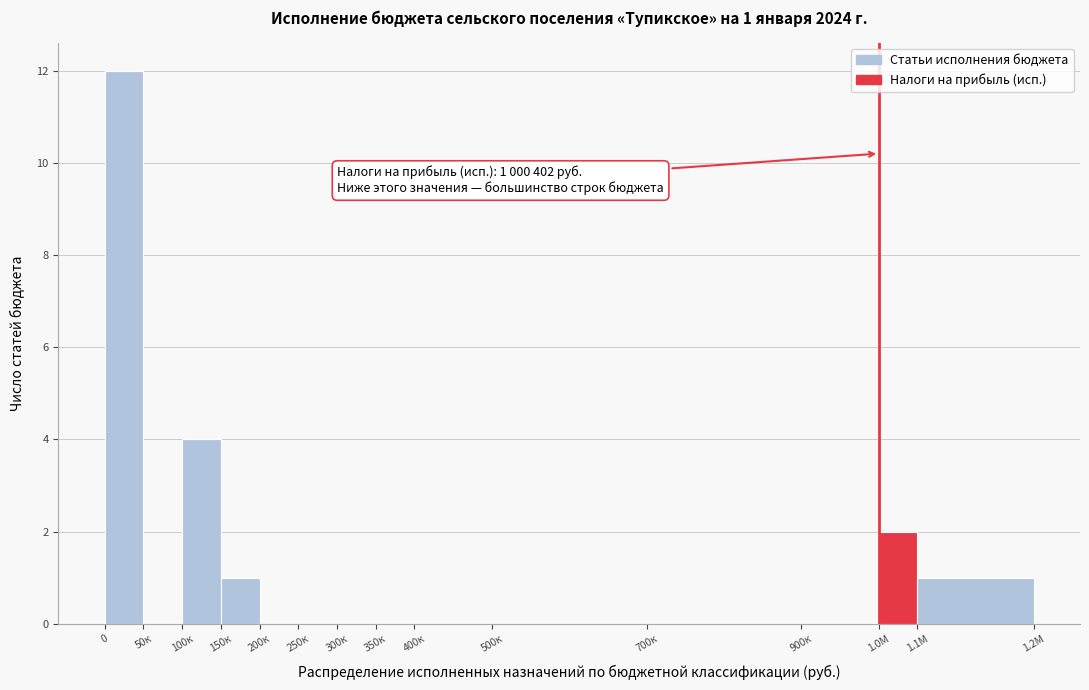

Reading left to right, what are all the values shown in this chart?

0=12	50к=0	100к=4	150к=1	200к=0	250к=0	300к=0	350к=0	400к=0	500к=0	700к=0	900к=0	1.0М=2	1.1М=1